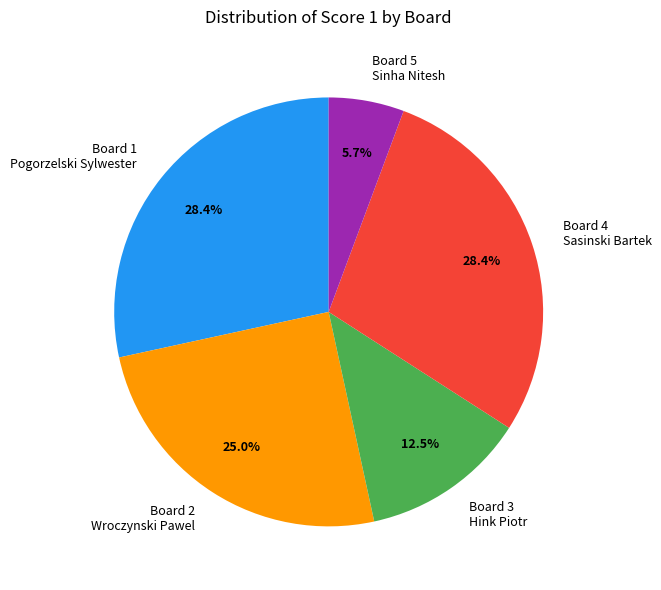

Combined, do Board 4 Sasinski Bartek and Board 1 Pogorzelski Sylwester account for over 50%?

Yes